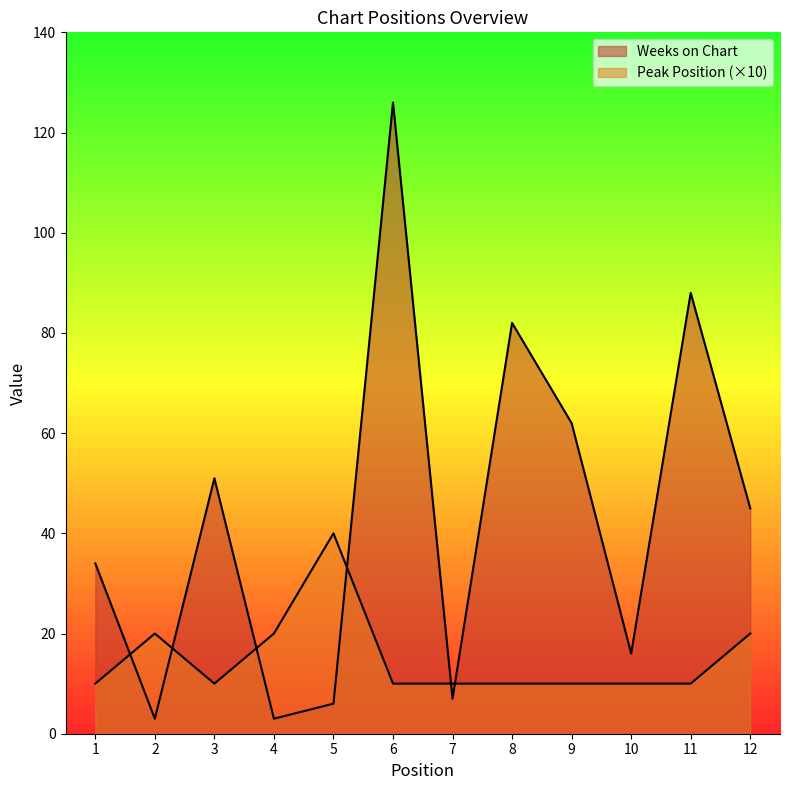

What is the spread (max minus min) of values at 5?

34